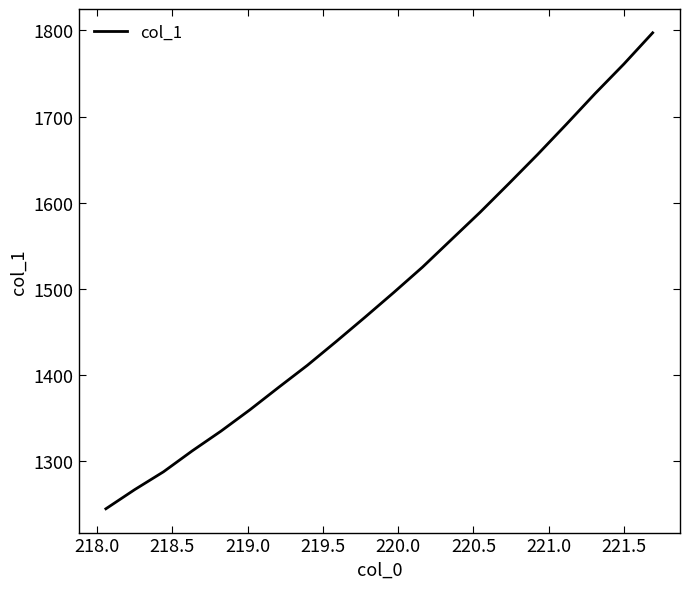

What is the difference between the maximum and minimum values?

552.2